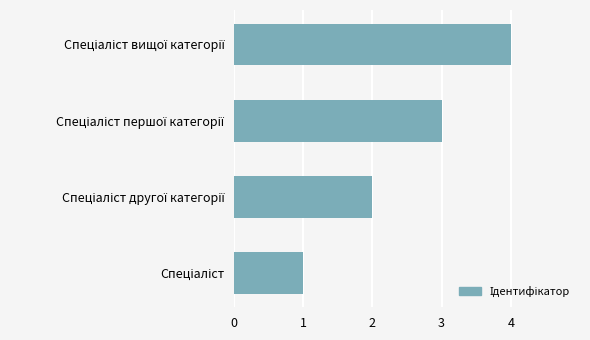

What is the difference between the maximum and minimum values?

3